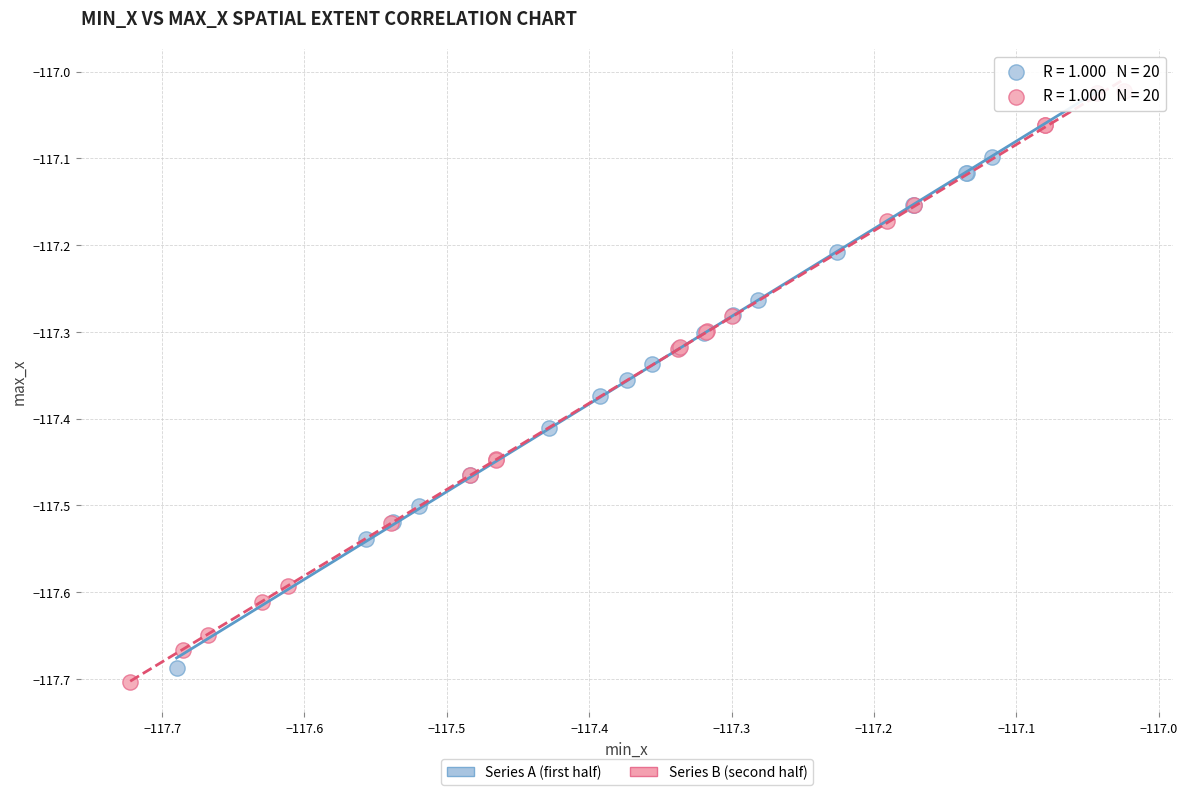

What are all the series names shown in the legend?

Series A (first half), Series B (second half)